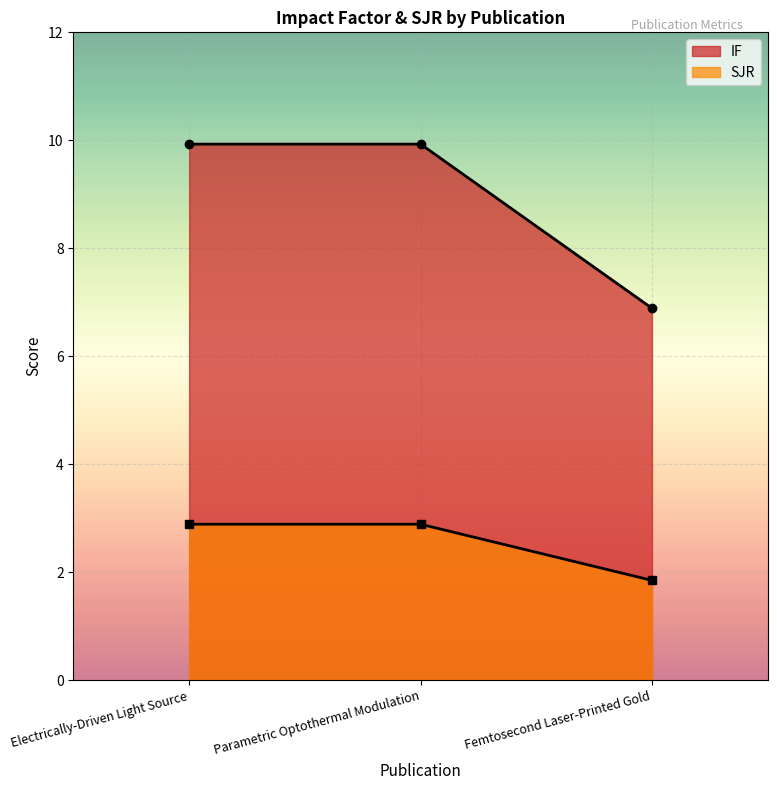

What is the sum of the SJR values at Femtosecond Laser-Printed Gold and Parametric Optothermal Modulation?

4.7